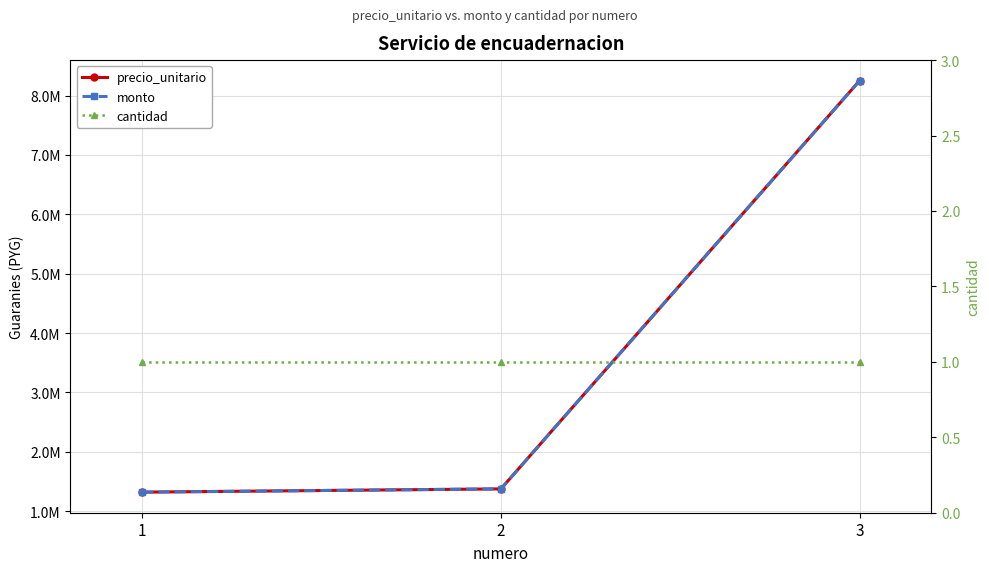

Which category has the highest value in the cantidad series?

1